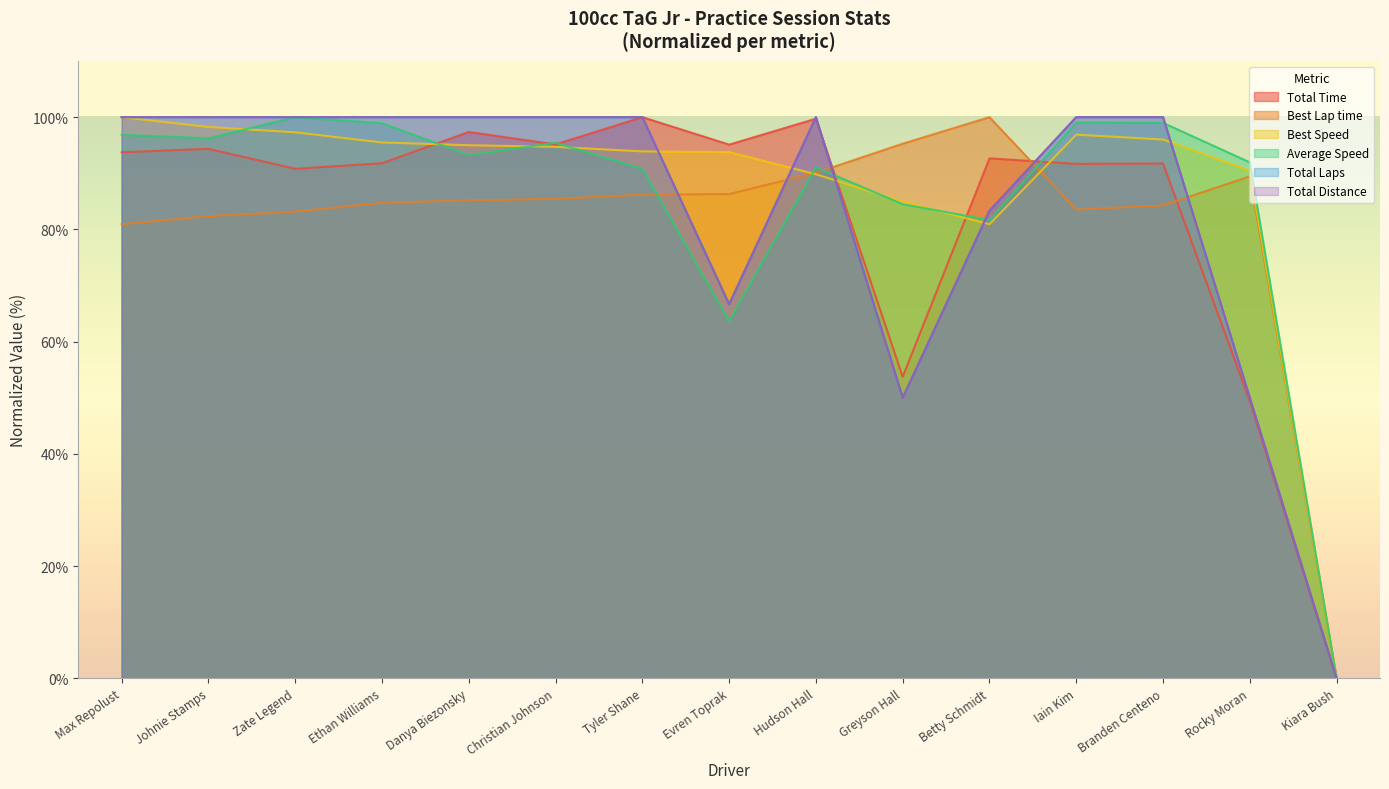

At which category does Total Laps reach its first local peak?

Hudson Hall